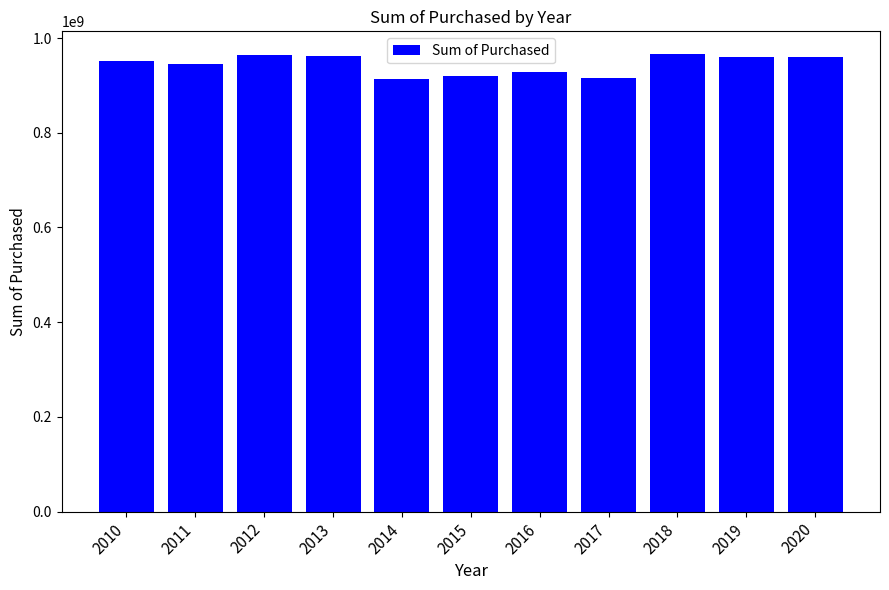

What is the minimum value shown in the chart?

913546785.4